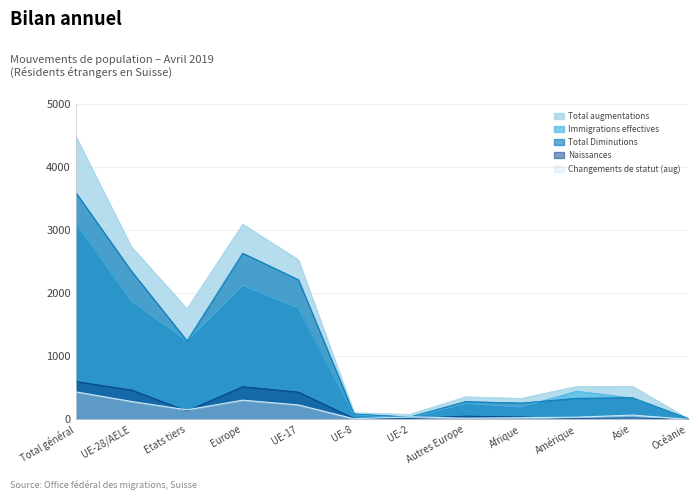

Reading right to left, extract all data points from this chart.

Total augmentations: 13	526	522	334	358	80	106	2532	3095	1754	2737	4491
Immigrations effectives: 10	340	448	196	251	22	70	1765	2123	1245	1872	3117
Total Diminutions: 17	345	336	261	283	39	87	2216	2636	1246	2353	3599
Naissances: 1	25	16	39	53	16	17	434	520	135	467	602
Changements de statut (aug): 1	69	35	27	20	41	10	230	305	152	285	437